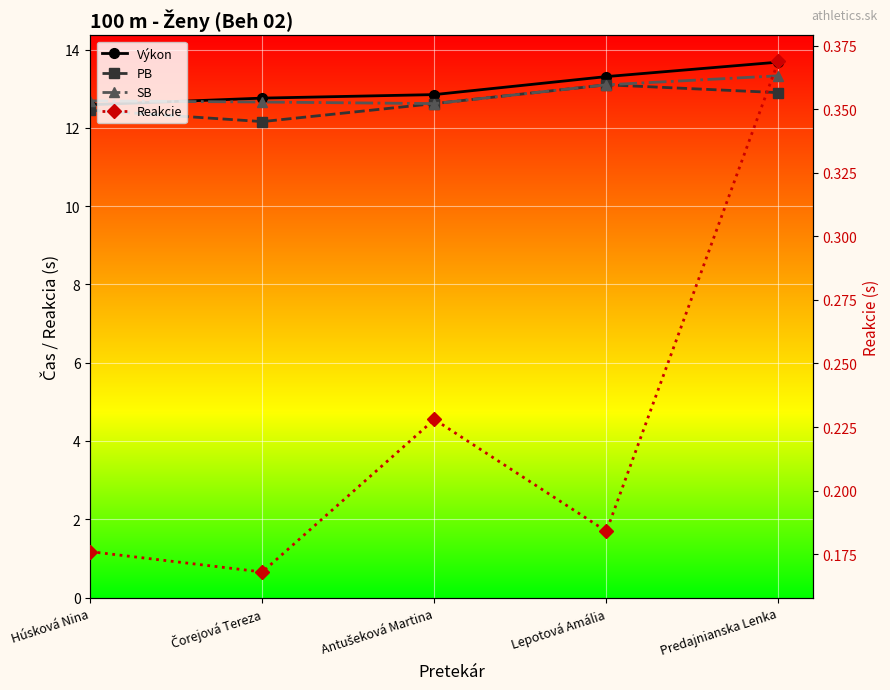

Which category has the highest value in the SB series?

Predajnianska Lenka